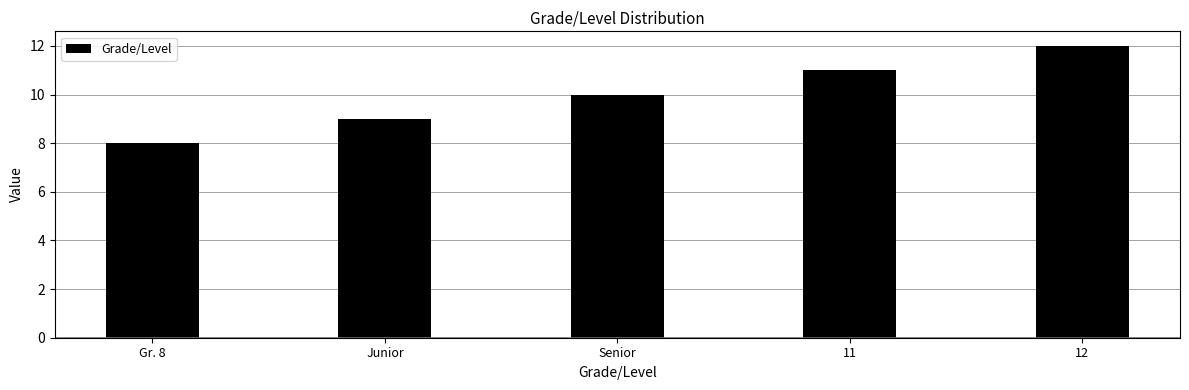

What is the sum of all values?

50